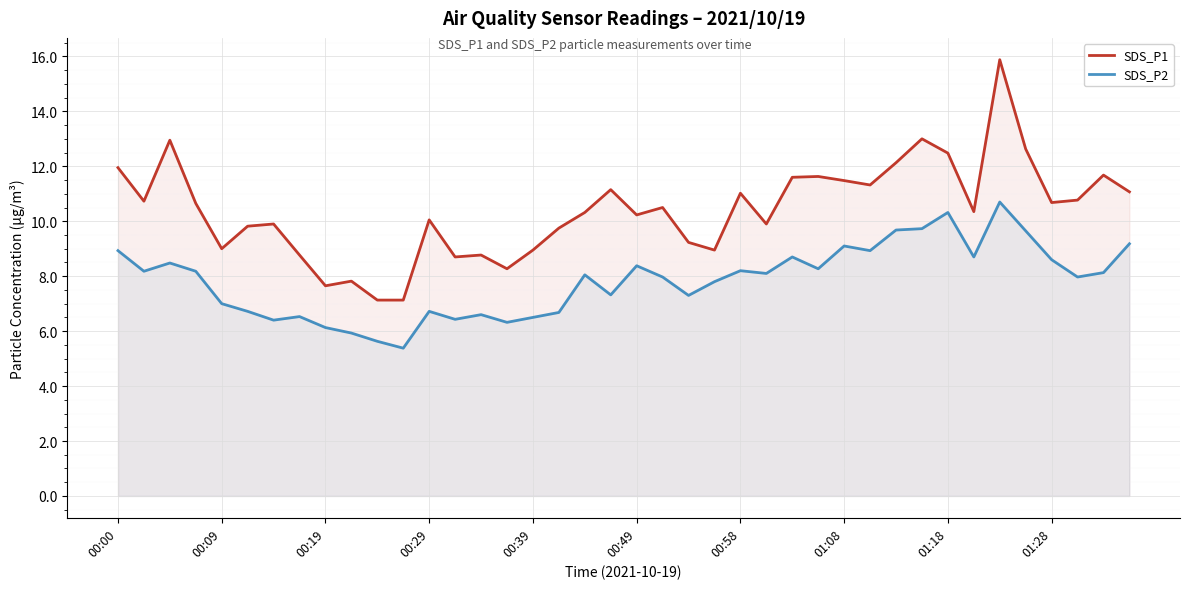

At 33, list the series in order from smallest to largest.

SDS_P2, SDS_P1